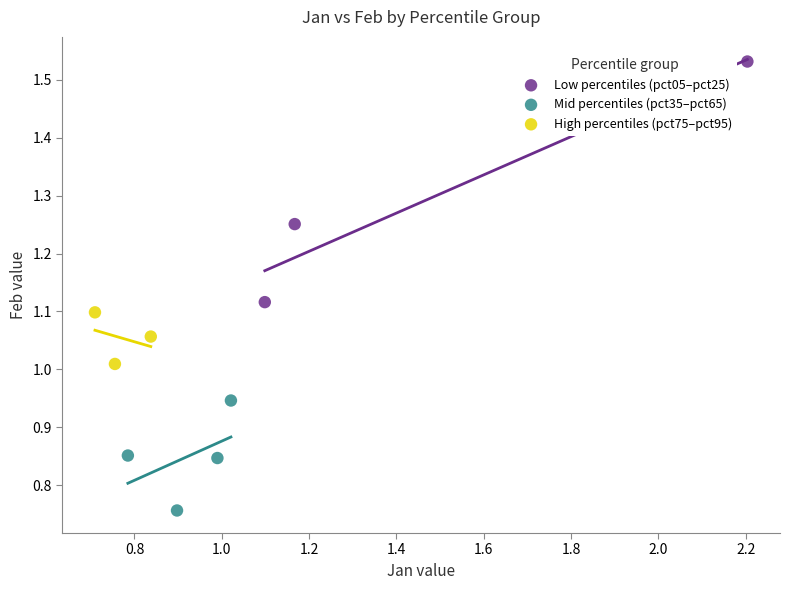

Which series contains the highest Y value?

Low percentiles (pct05–pct25)